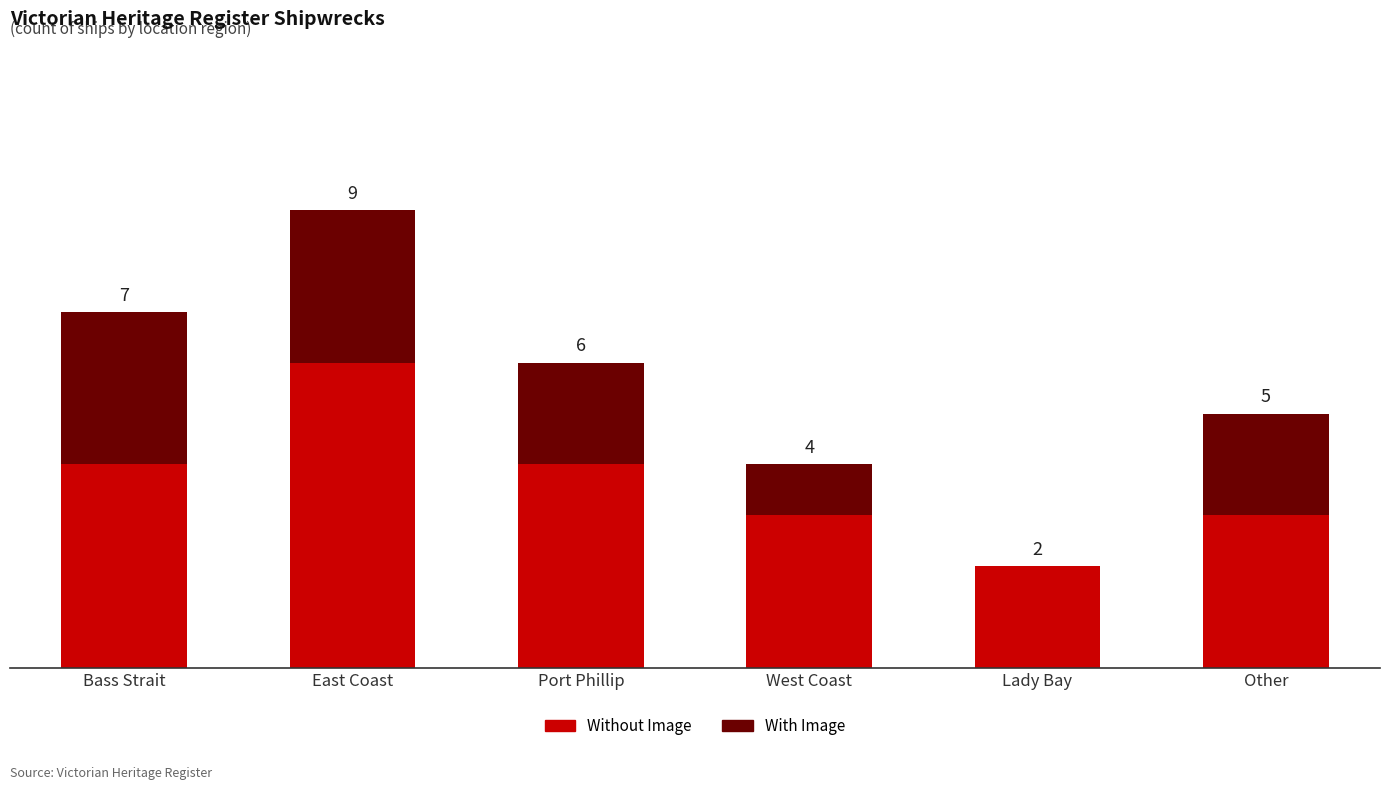

Are the bars grouped side by side (vs. stacked)?

No